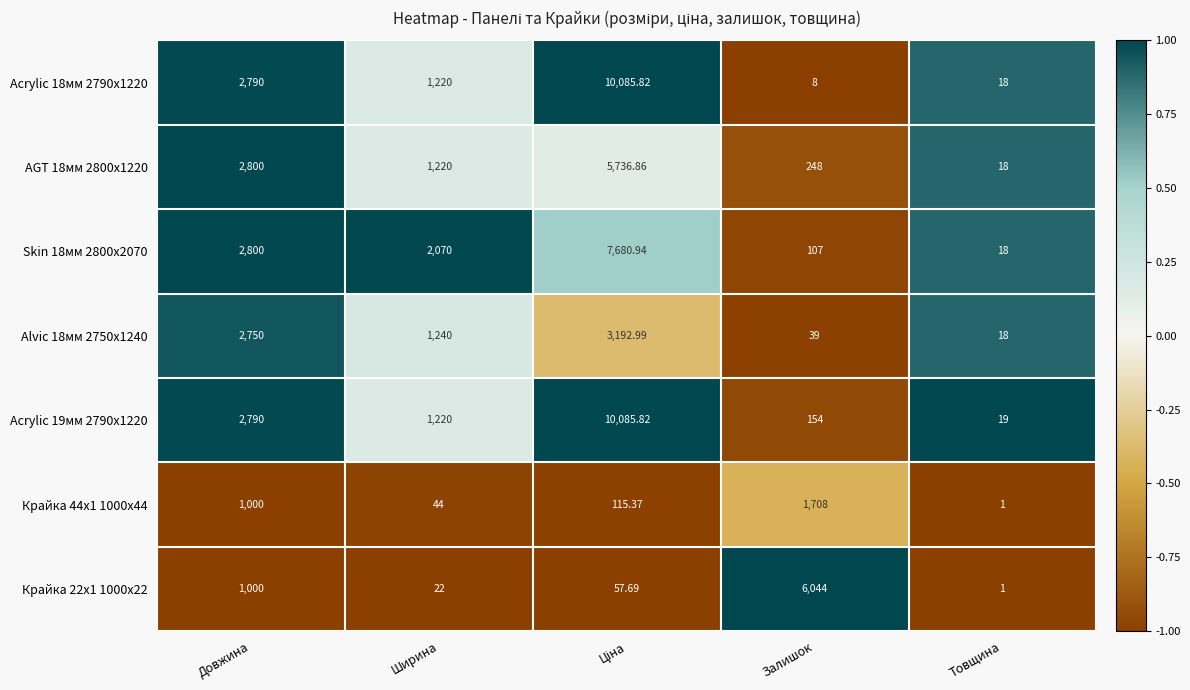

Is the value of AGT 18мм 2800x1220 at Довжина greater than the value of Alvic 18мм 2750x1240 at Довжина?

Yes